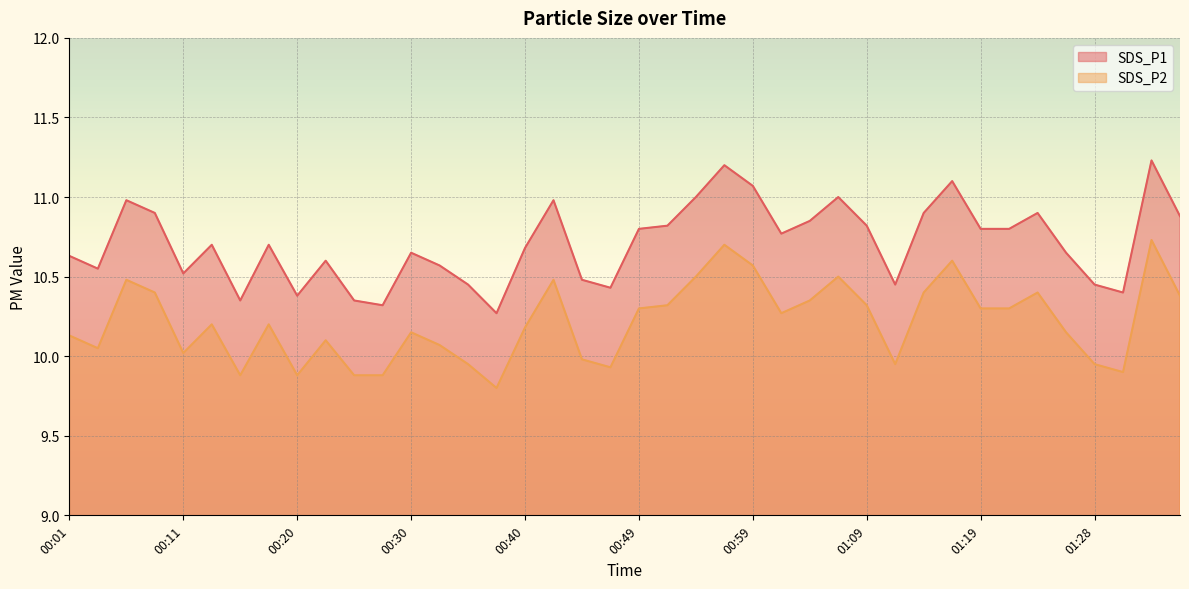

What is the label of the 26th point from the left?

01:02